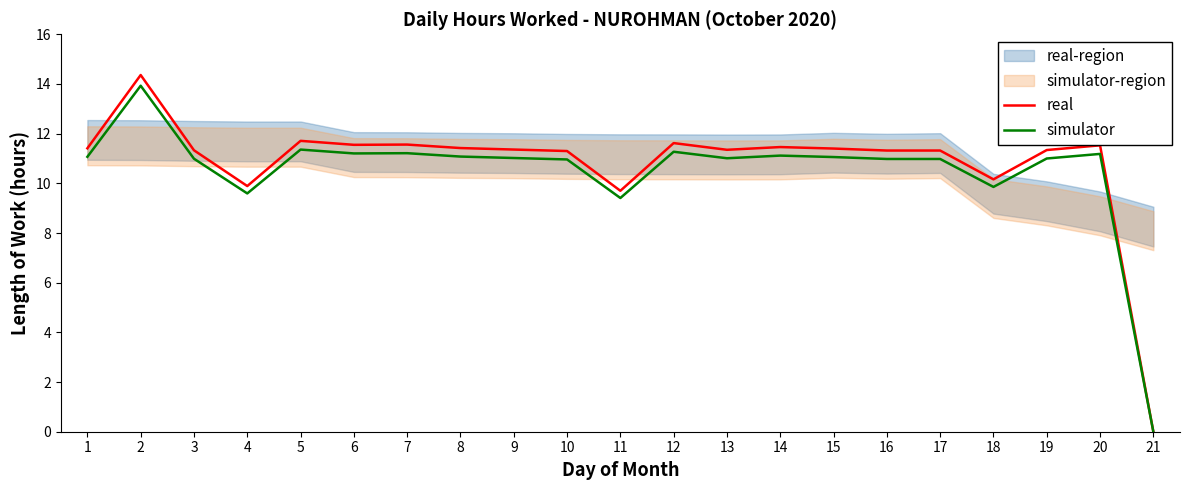

Which label corresponds to the largest value in the chart?

2